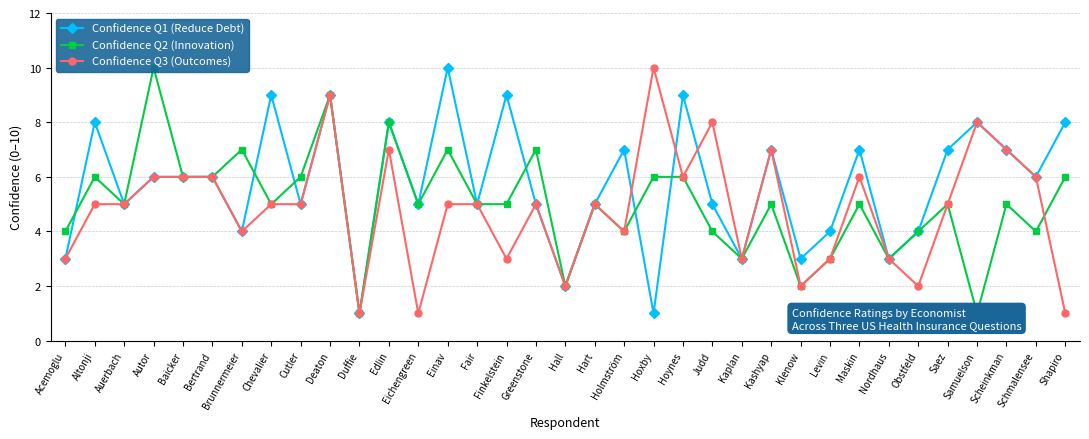

Count the Confidence Q3 (Outcomes) values in the range 3 to 6.

22